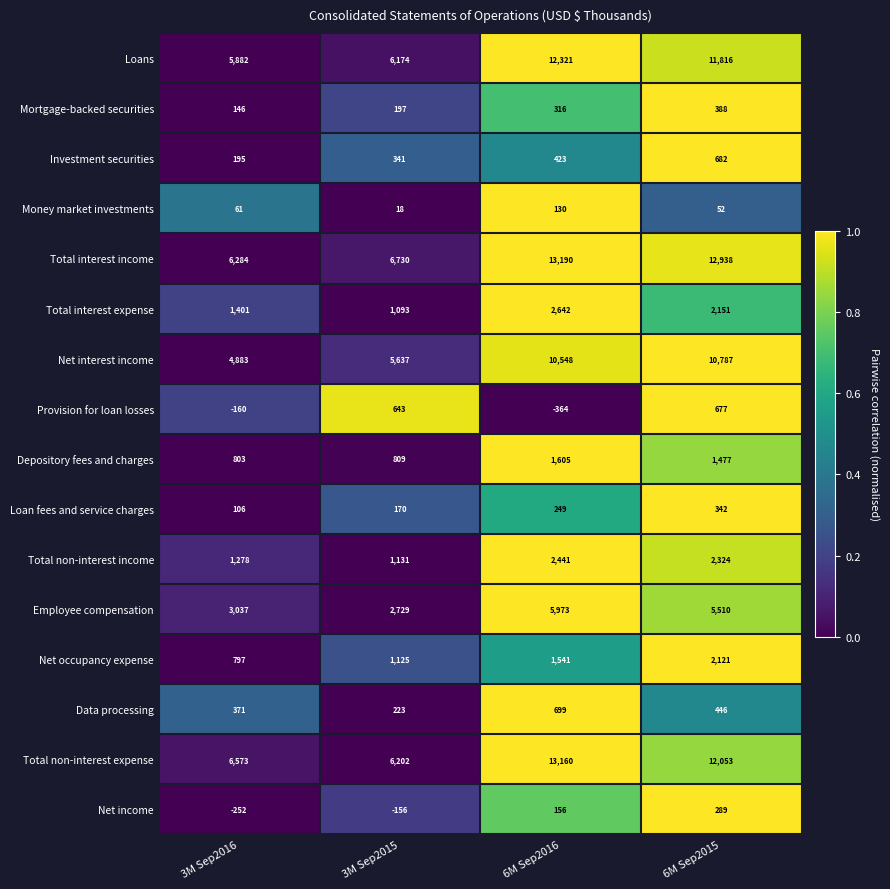

What is the sum of the Net income values at 3M Sep2015 and 3M Sep2016?

-408